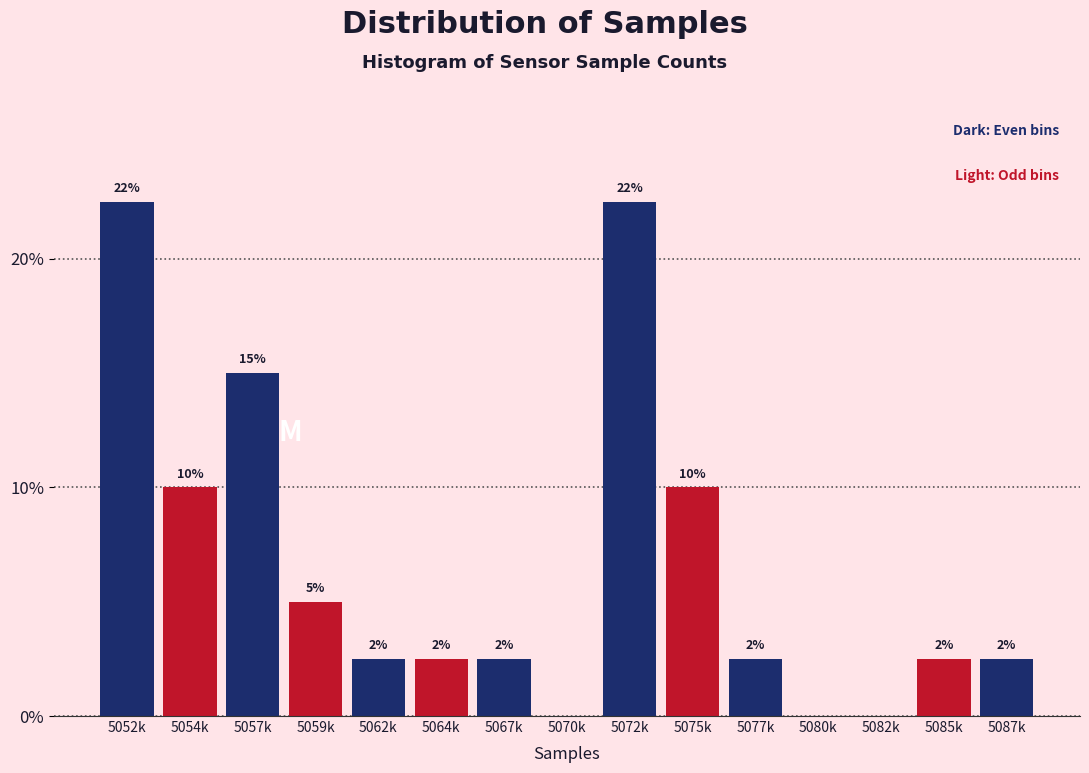

Are the bars horizontal?

No